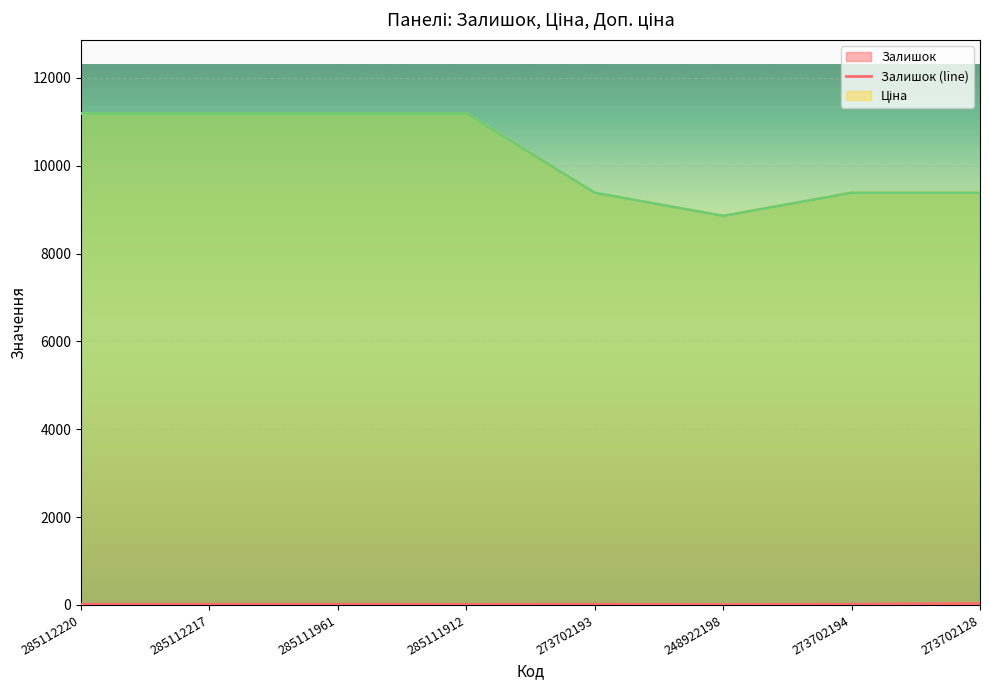

Which series has the widest spread of values?

Ціна (line)